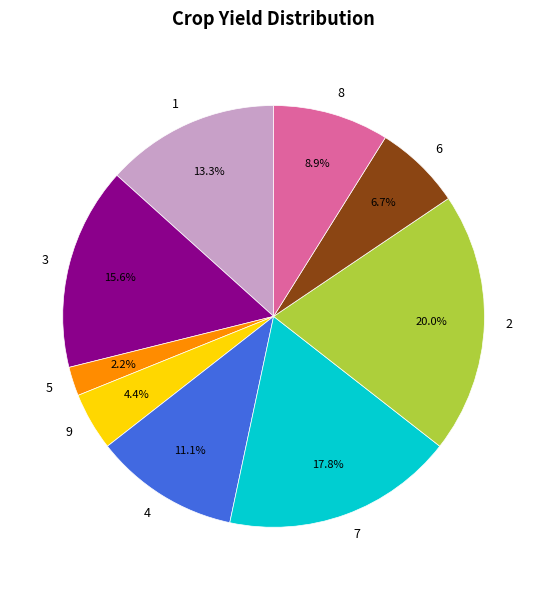

Does any single category account for the majority?

No